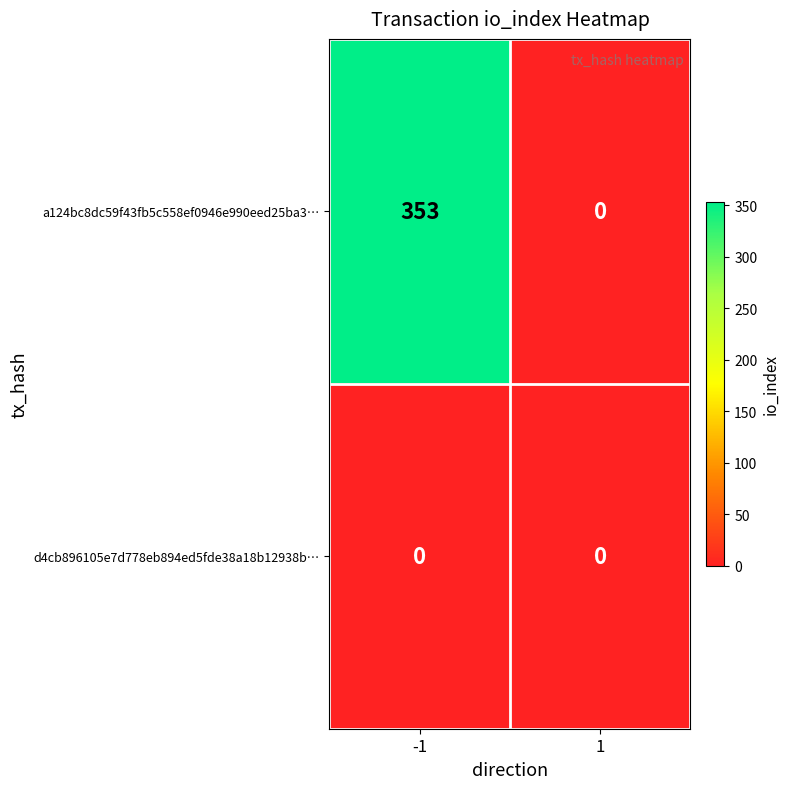

True or false: d4cb896105e7d778eb894ed5fde38a18b12938b… has a value of 0 at -1.

True